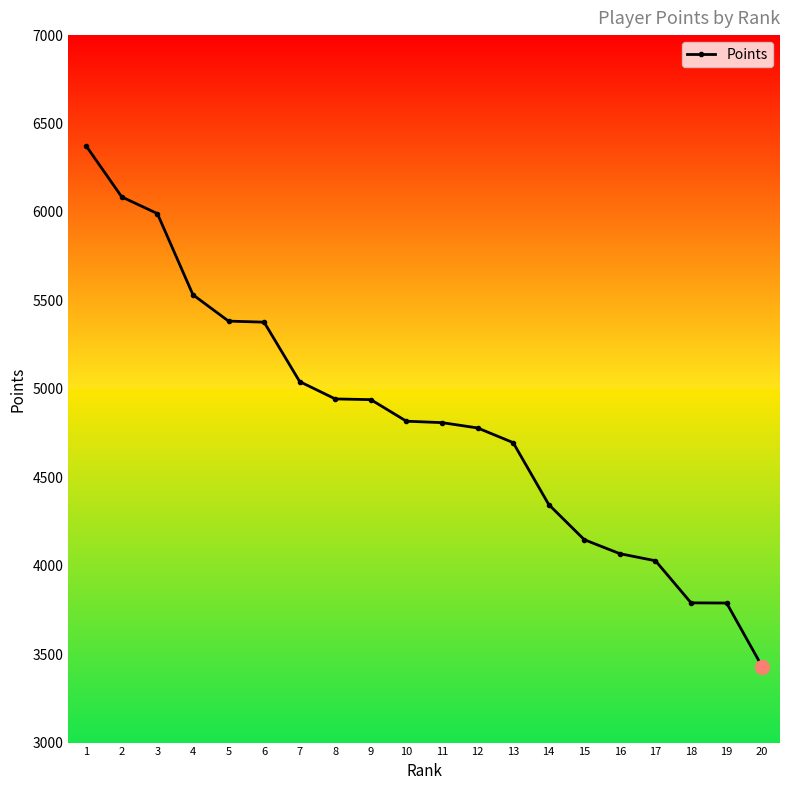

How many lines are shown in the chart?

1